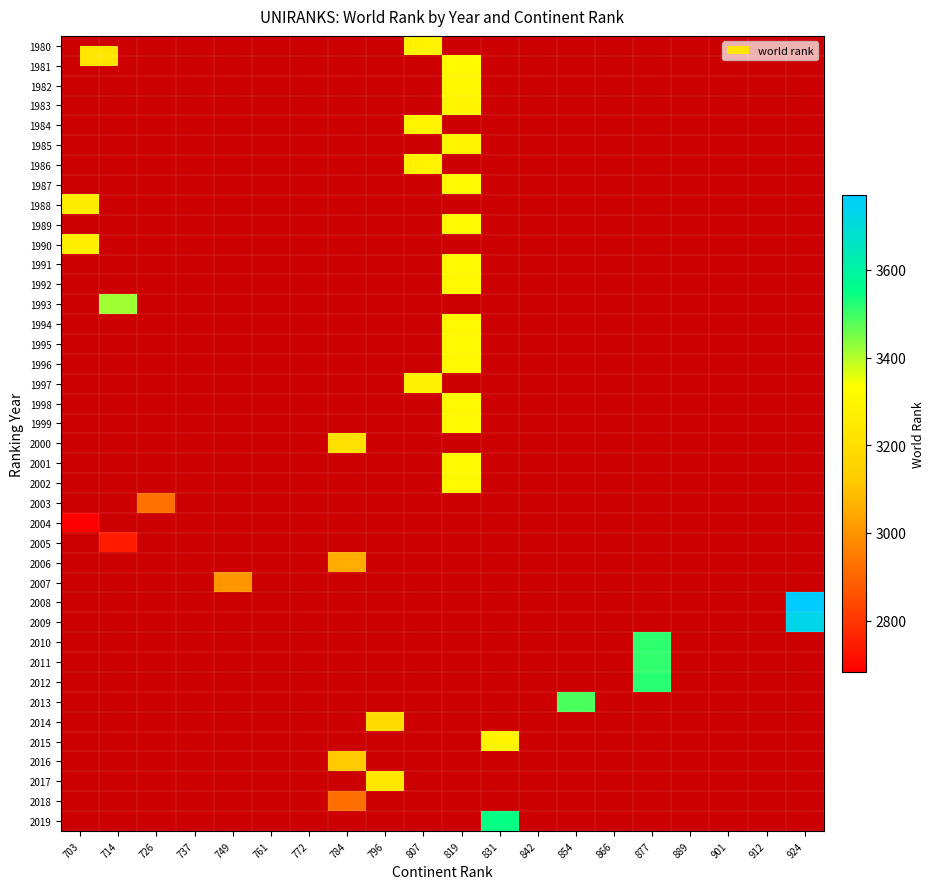

At which category does the chart reach its minimum across all series?

703